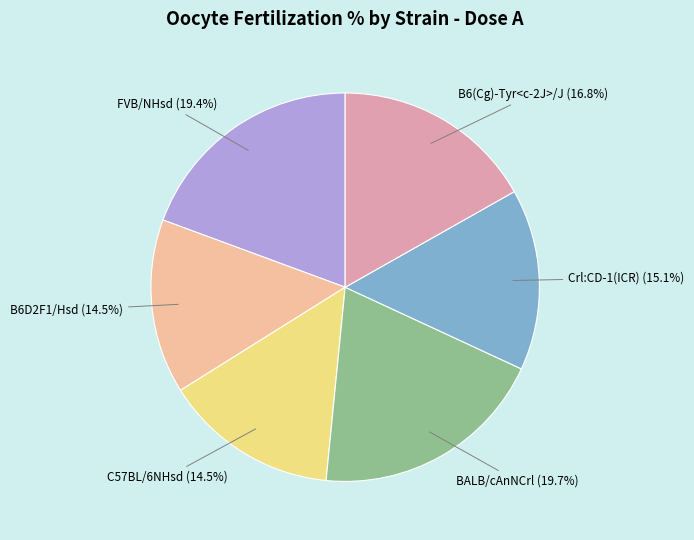

Between FVB/NHsd and Crl:CD-1(ICR), which is larger?

FVB/NHsd